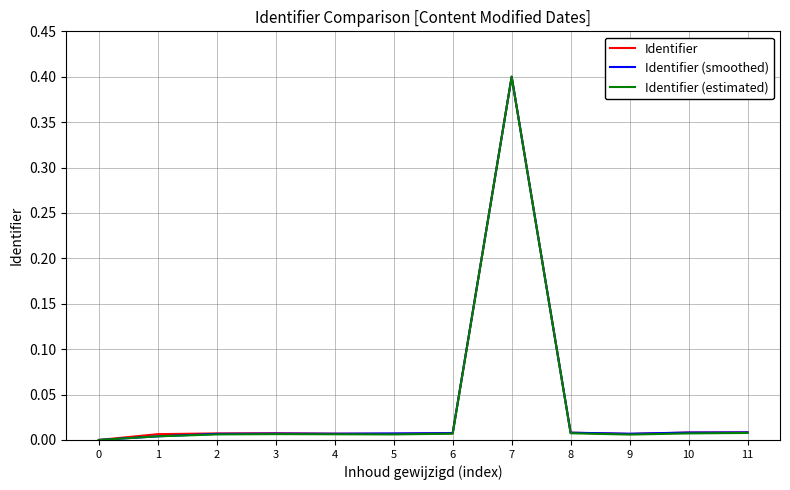

Which category has the highest value across all series?

7